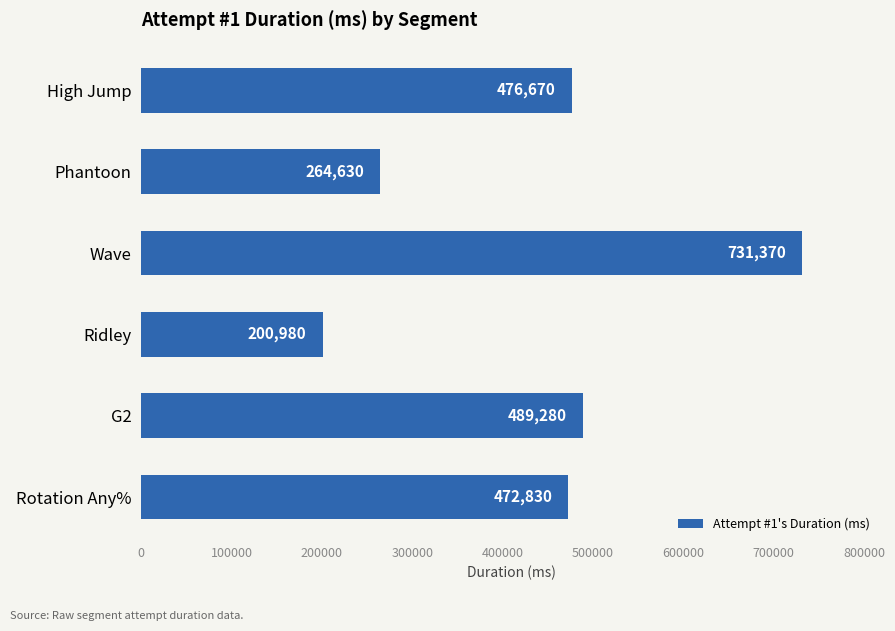

Rank the categories by value from highest to lowest.

Wave, G2, High Jump, Rotation Any%, Phantoon, Ridley